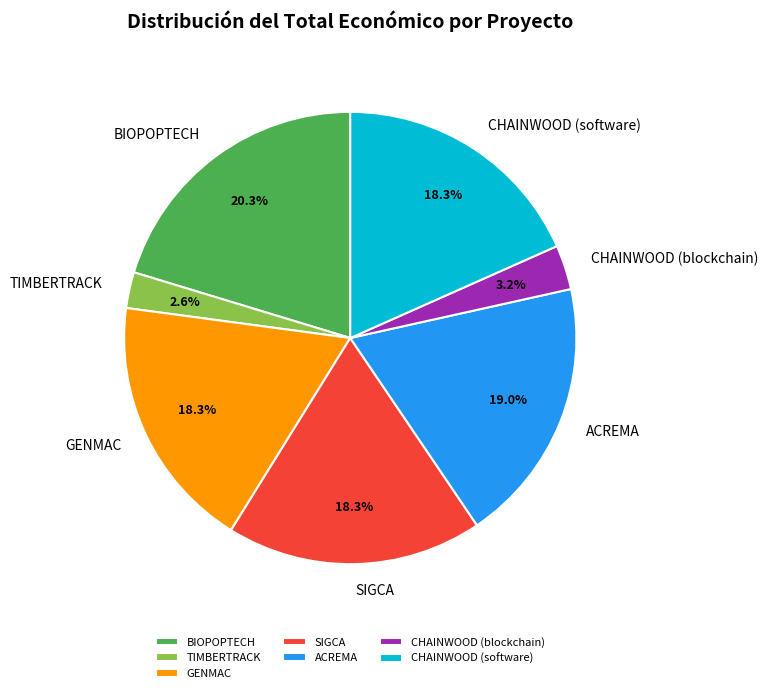

The GENMAC slice represents 18% of the pie. True or false?

True